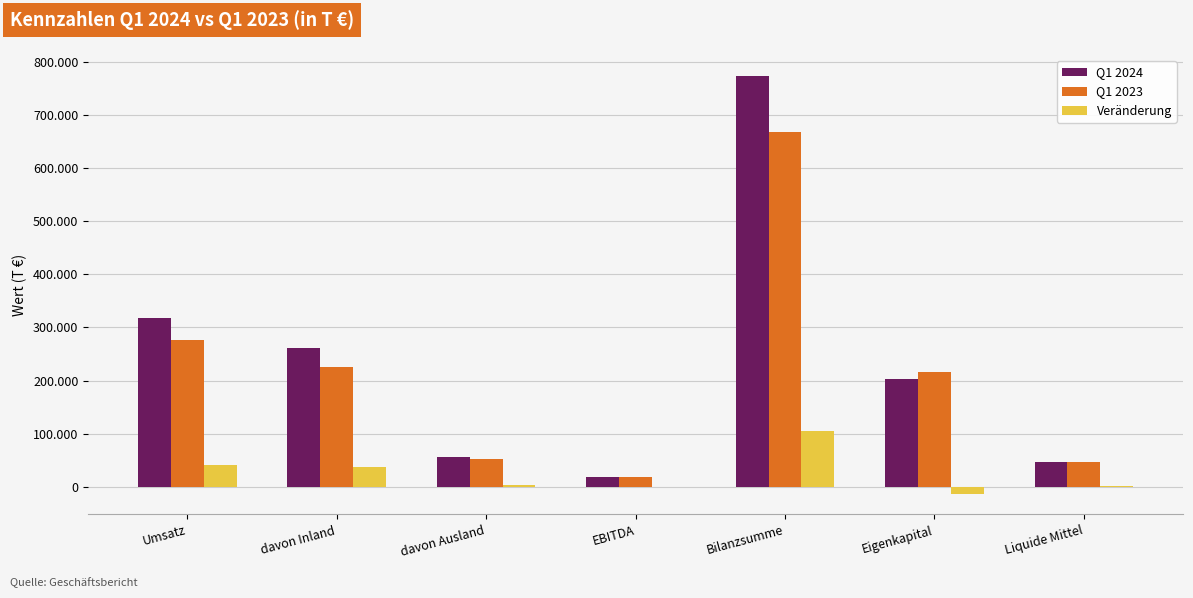

Between davon Ausland and Eigenkapital, which is larger?

Eigenkapital